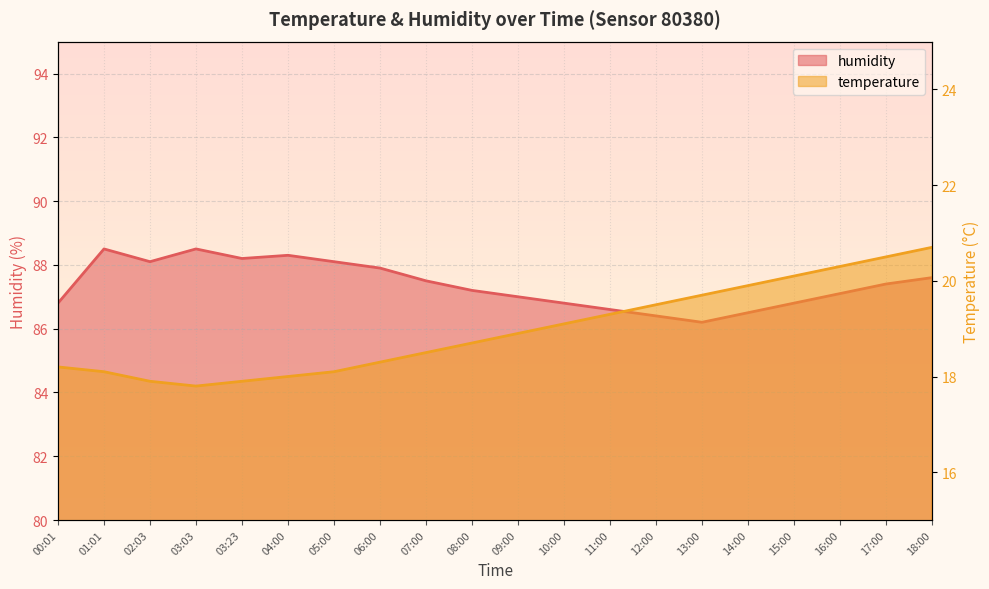

What position from the right is 12:00?

7